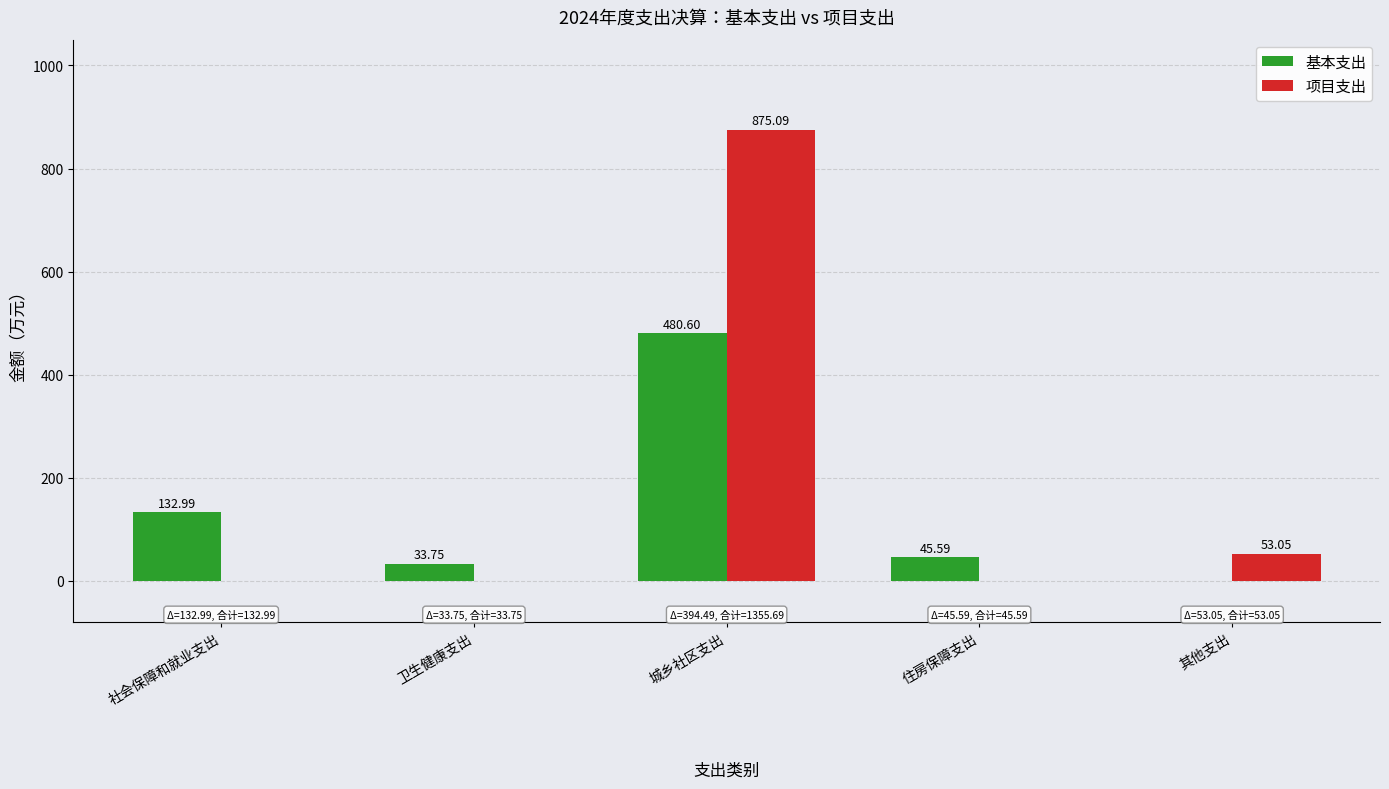

What is the total value across all series at 社会保障和就业支出?

133.0